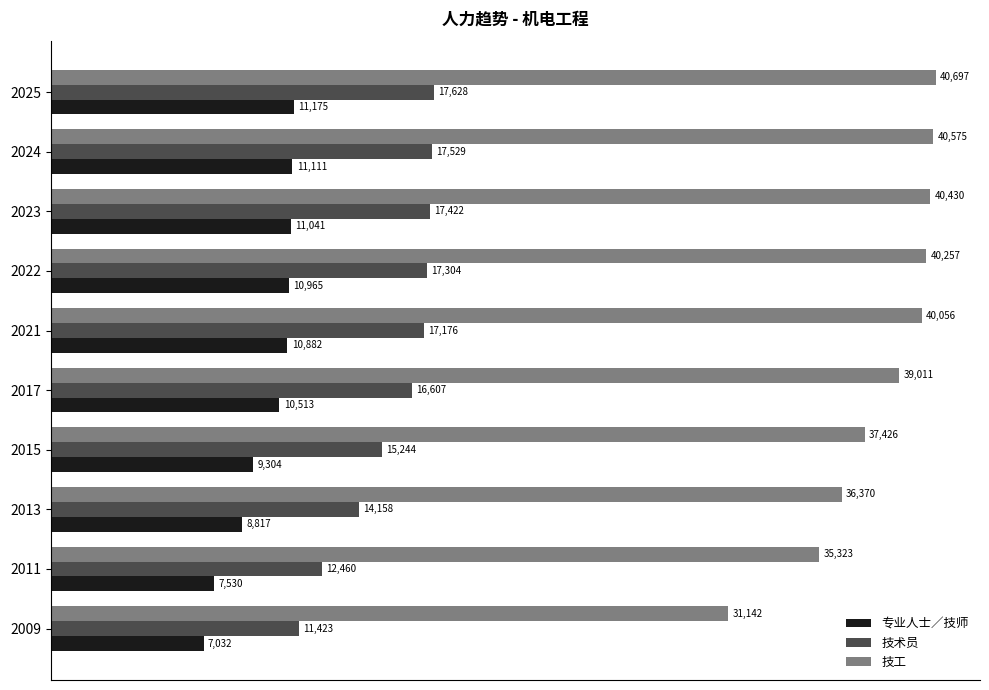

What is the sum of the 技工 values at 2021 and 2009?

71198